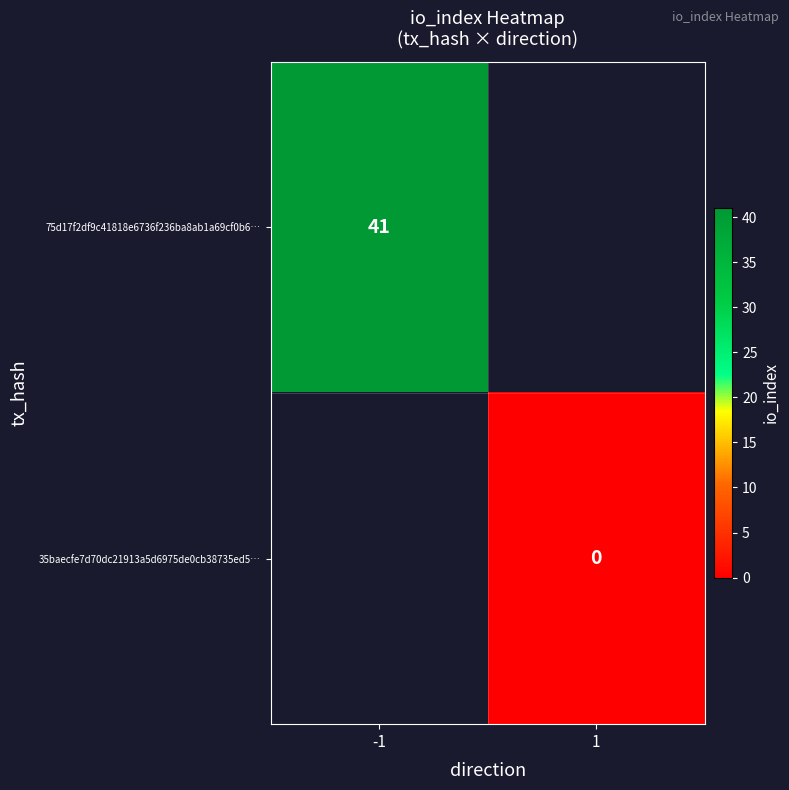

True or false: 75d17f2df9c41818e6736f236ba8ab1a69cf0b6… has a value of 41 at -1.

True